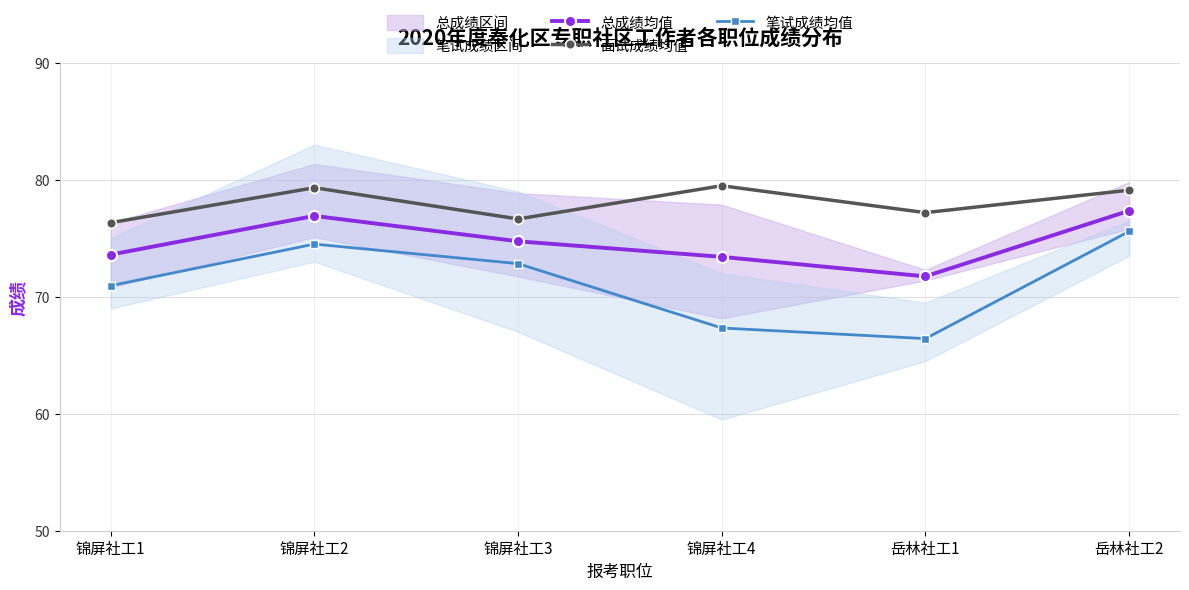

How many interior local peaks does the 总成绩均值 series have?

1